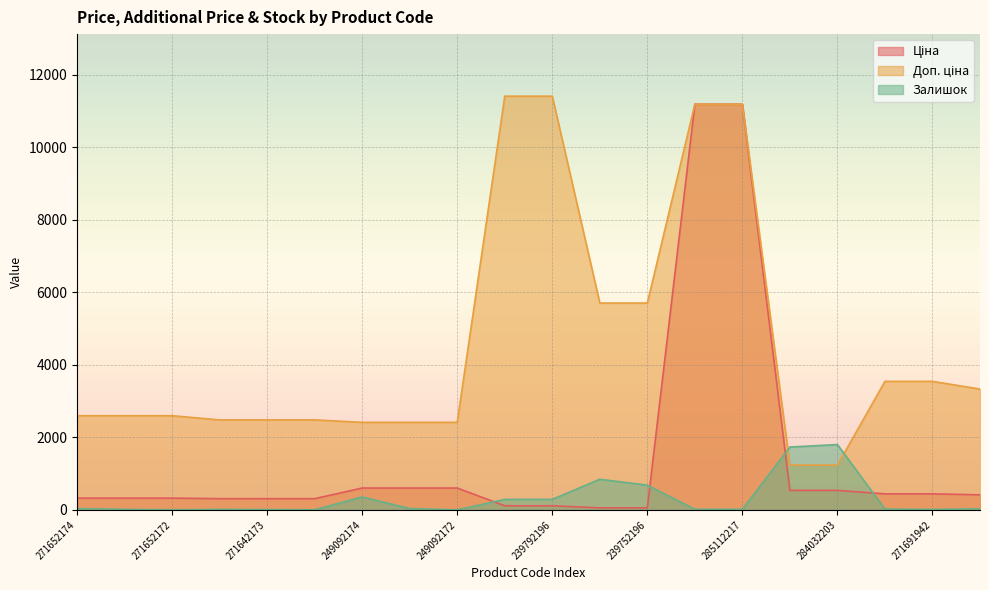

Which series has the widest spread of values?

Ціна